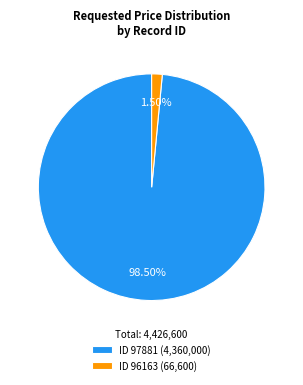

How many segments does this pie chart have?

2